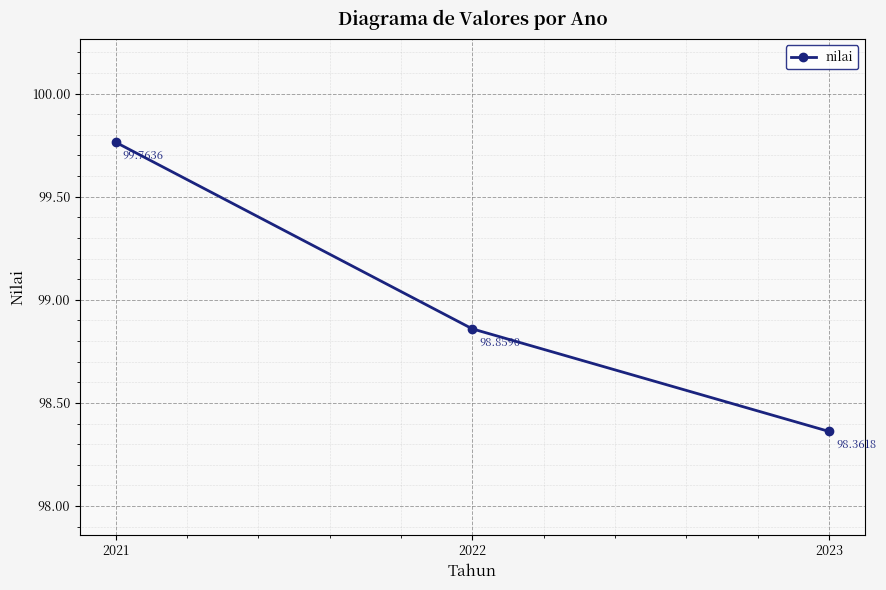

Reading left to right, transcribe all the data shown in this chart.

99.8	98.9	98.4